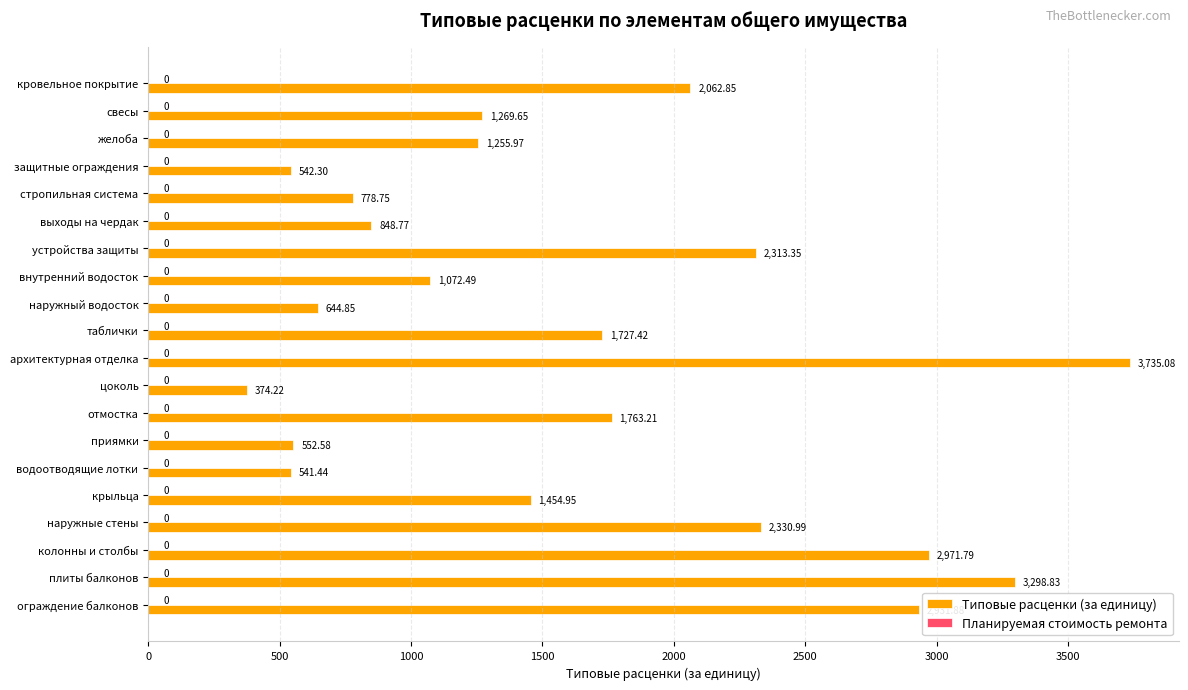

Where is the data nearest to the value 2054?

кровельное покрытие